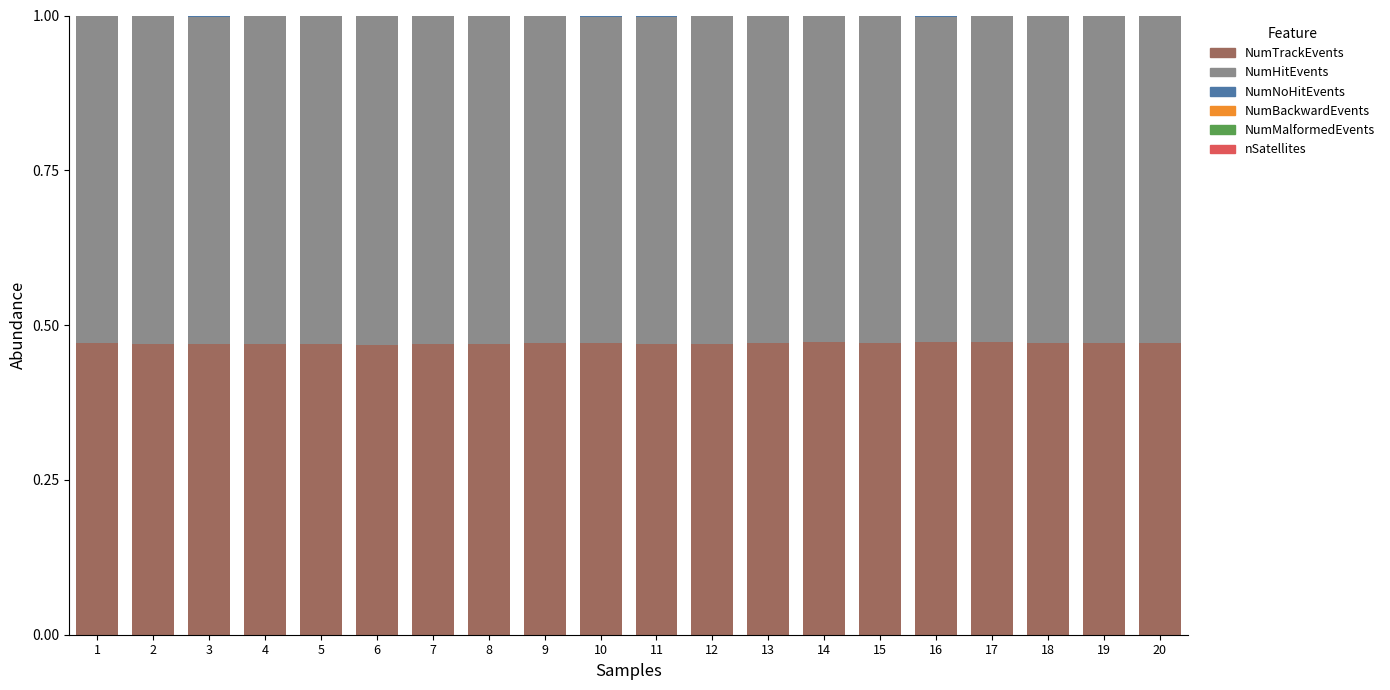

Count the number of categories in the chart.

20